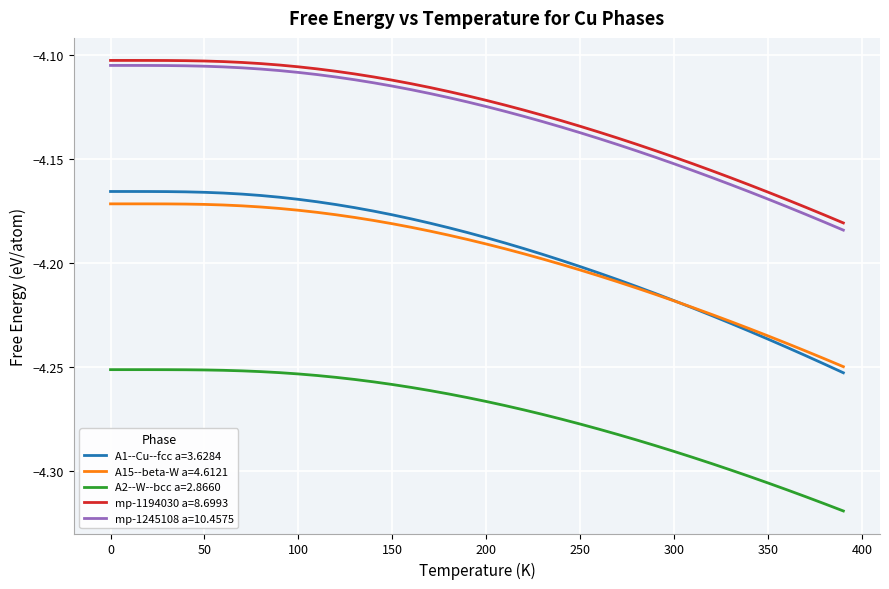

Does the chart display data point markers on the line(s)?

No